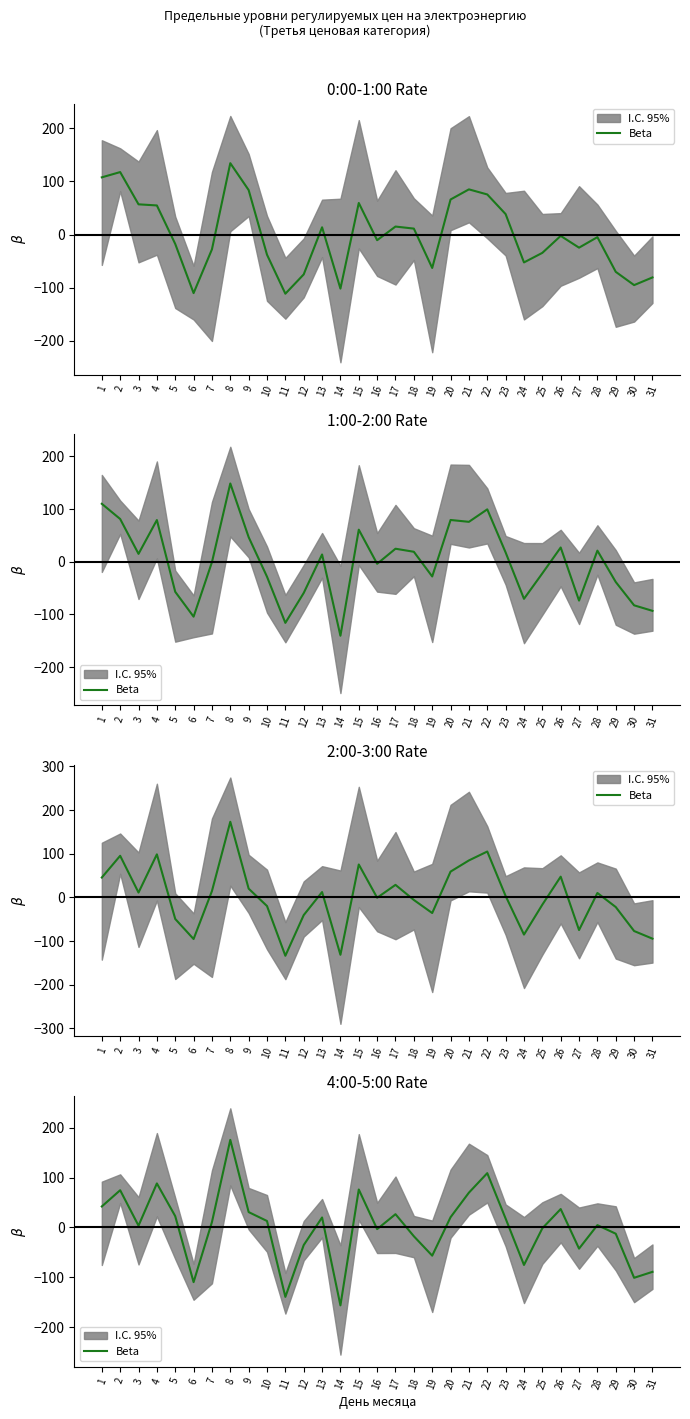

How many lines are shown in the chart?

1